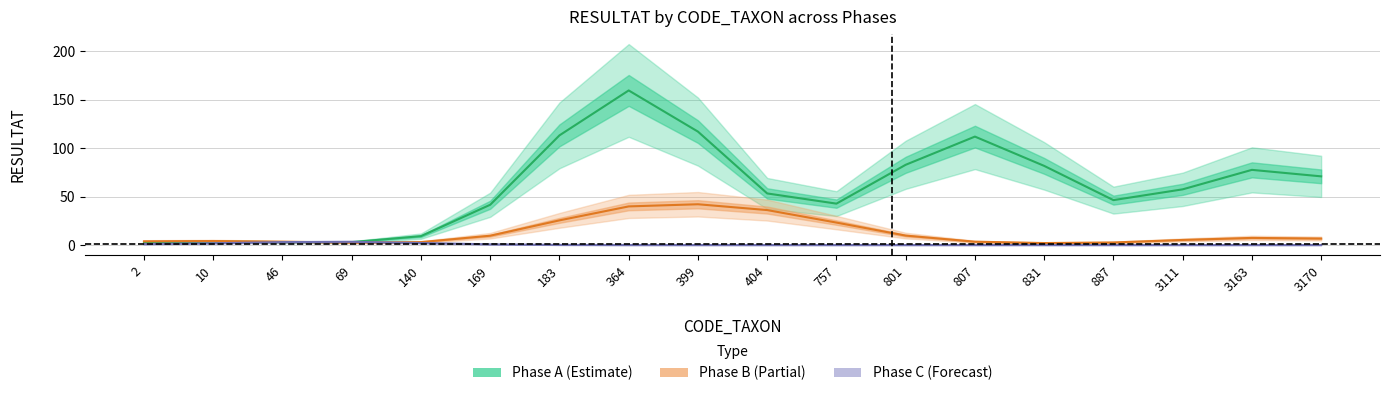

At which category is the sum across all series the highest?

364